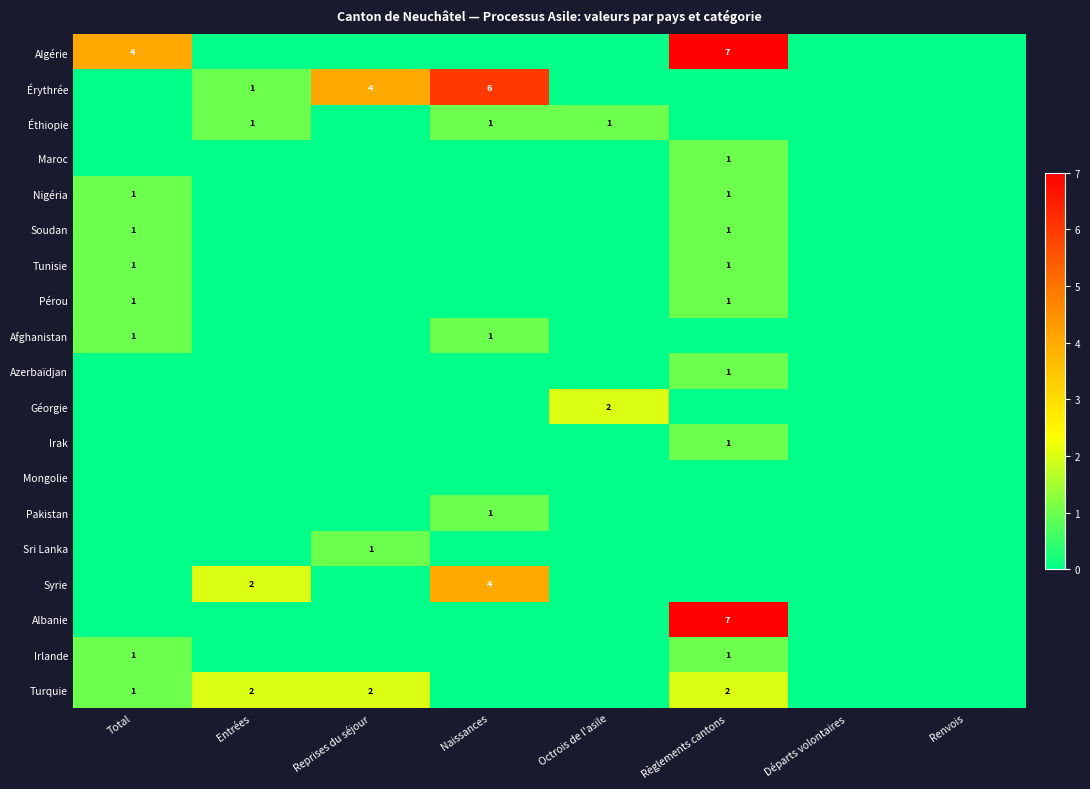

The value of Pérou at Règlements cantons is 1. True or false?

True